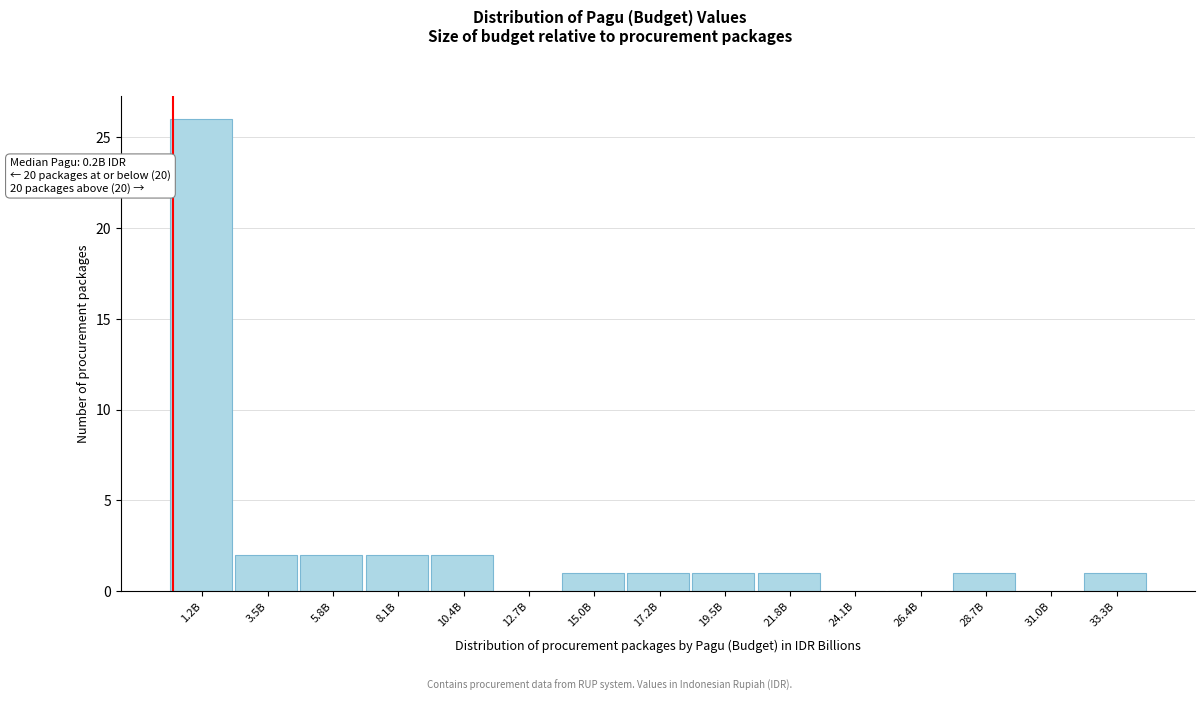

Reading left to right, transcribe all the data shown in this chart.

1.2B=26	3.5B=2	5.8B=2	8.1B=2	10.4B=2	12.7B=0	15.0B=1	17.2B=1	19.5B=1	21.8B=1	24.1B=0	26.4B=0	28.7B=1	31.0B=0	33.3B=1